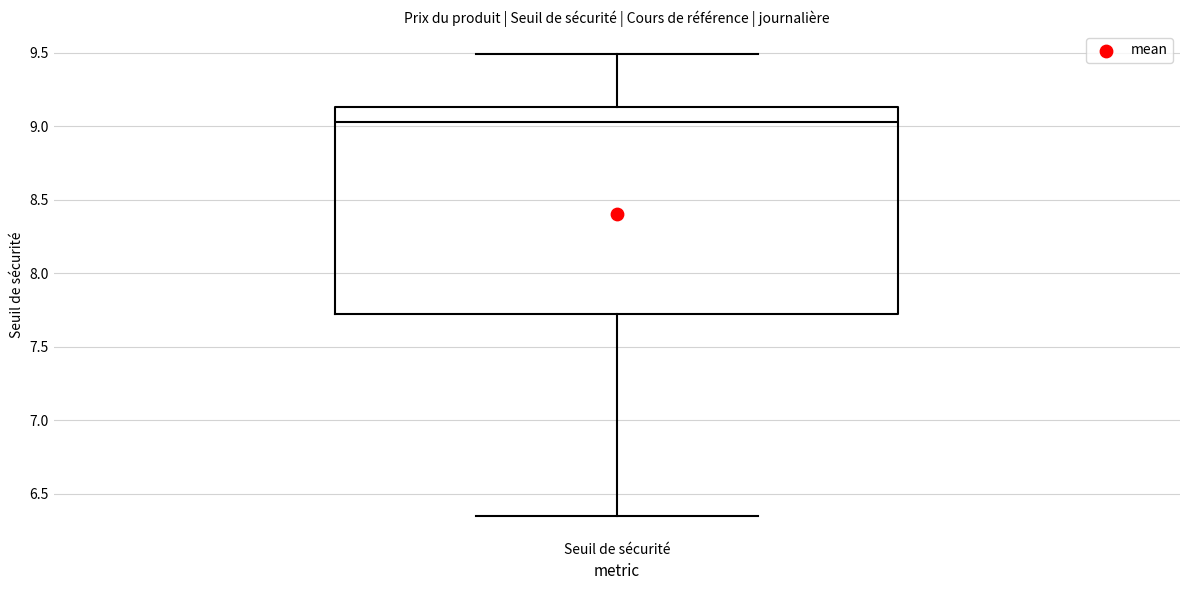

Where does the upper whisker of the box for Seuil de sécurité end on the y-axis? The values are not printed on the chart, so give them approximately, as read against the axis.

9.50